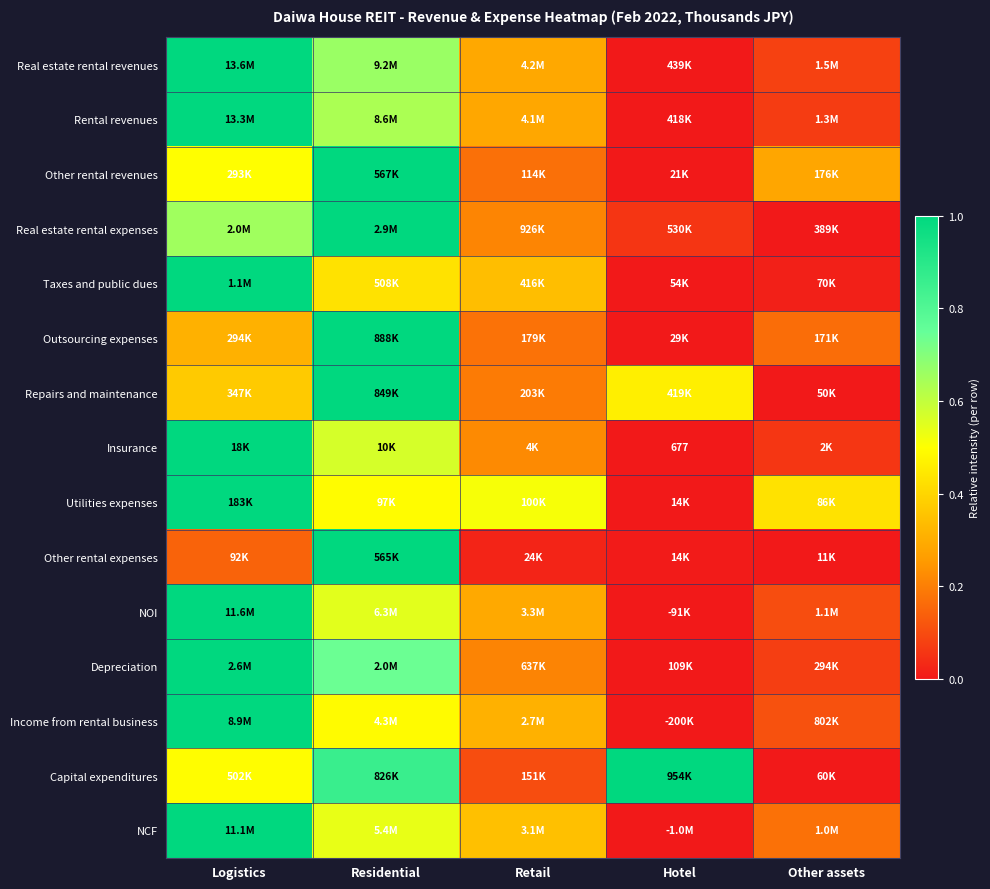

Is it true that Capital expenditures equals 0.5 at Logistics?

True